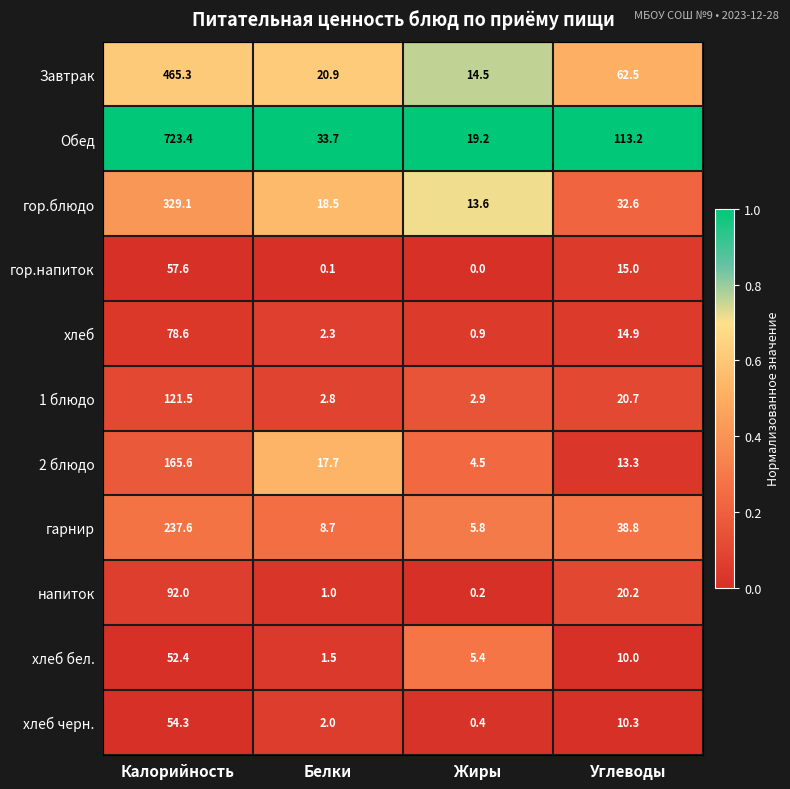

True or false: 2 блюдо has a value of 28.6 at Белки.

False